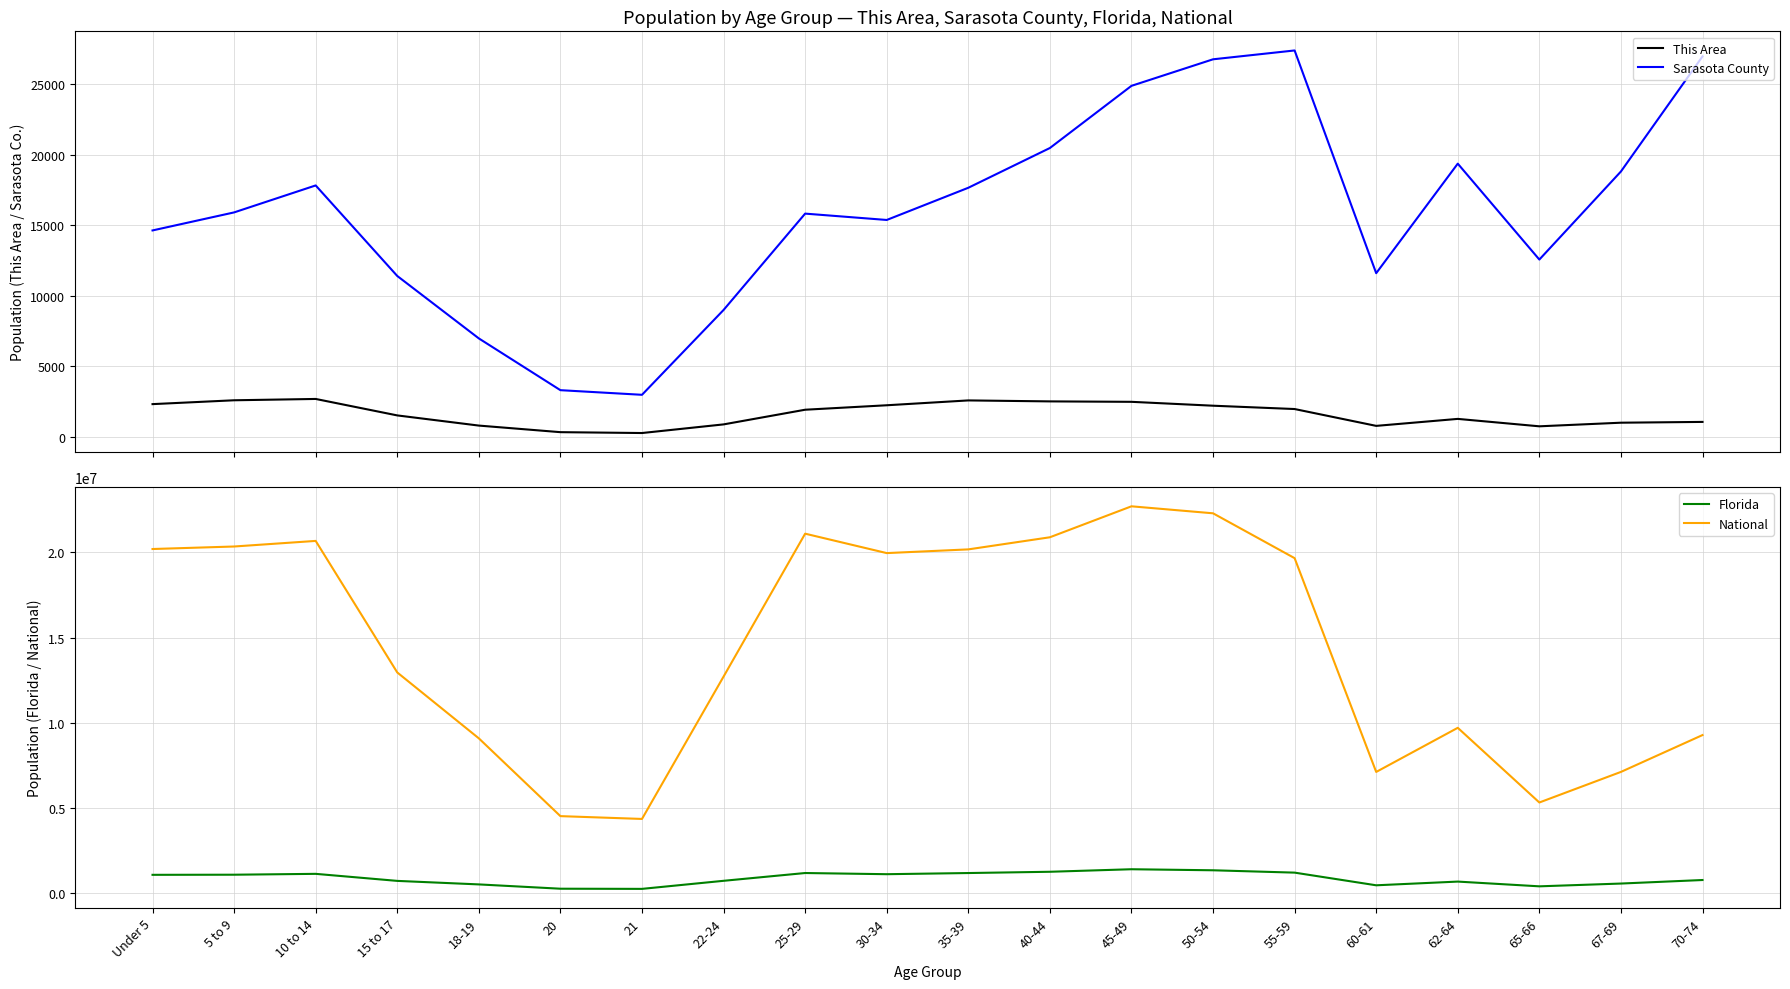

True or false: Florida and Sarasota County intersect in this chart.

False